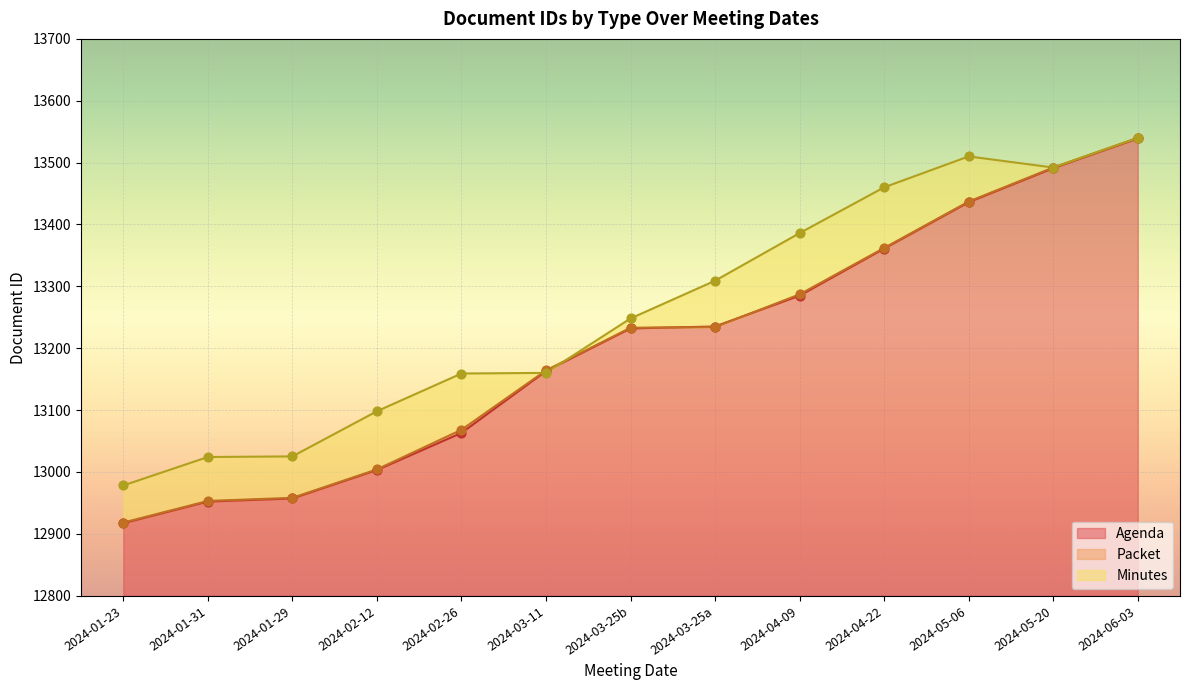

Which series has the largest Y range (max minus min)?

Agenda